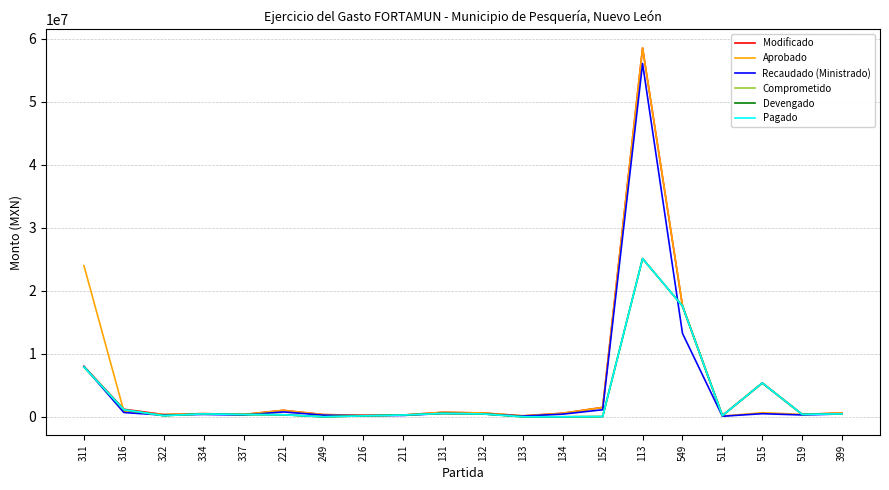

Does the chart display data point markers on the line(s)?

No